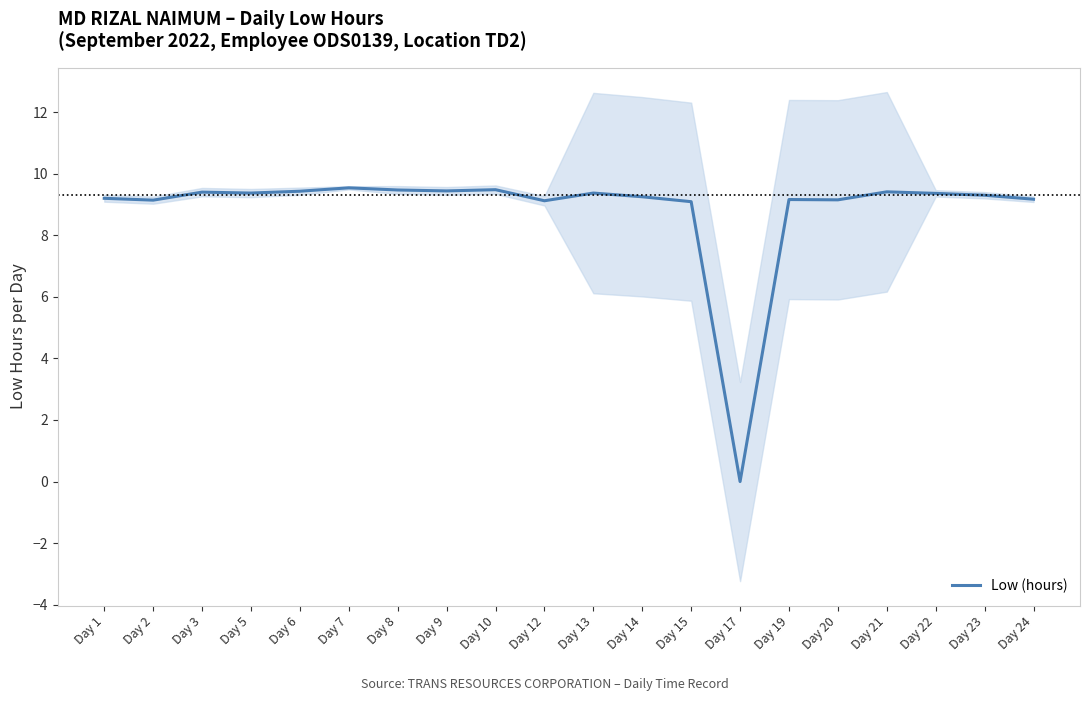

Reading left to right, what are all the values shown in this chart?

Day 1=9.2	Day 2=9.1	Day 3=9.4	Day 5=9.4	Day 6=9.4	Day 7=9.5	Day 8=9.5	Day 9=9.4	Day 10=9.5	Day 12=9.1	Day 13=9.4	Day 14=9.2	Day 15=9.1	Day 17=0.0	Day 19=9.2	Day 20=9.2	Day 21=9.4	Day 22=9.4	Day 23=9.3	Day 24=9.2